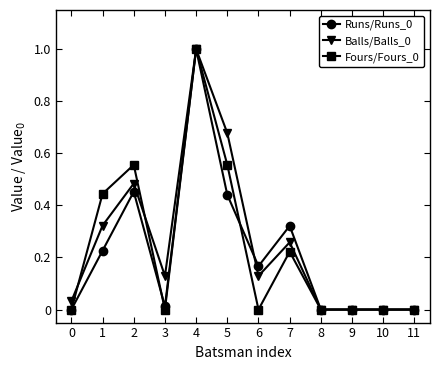

What is the value of the Fours/Fours_0 point at the 5th from the left?

1.0